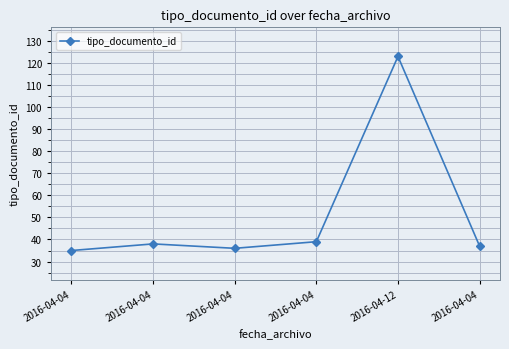

At which label does the data first exceed 38?

2016-04-04